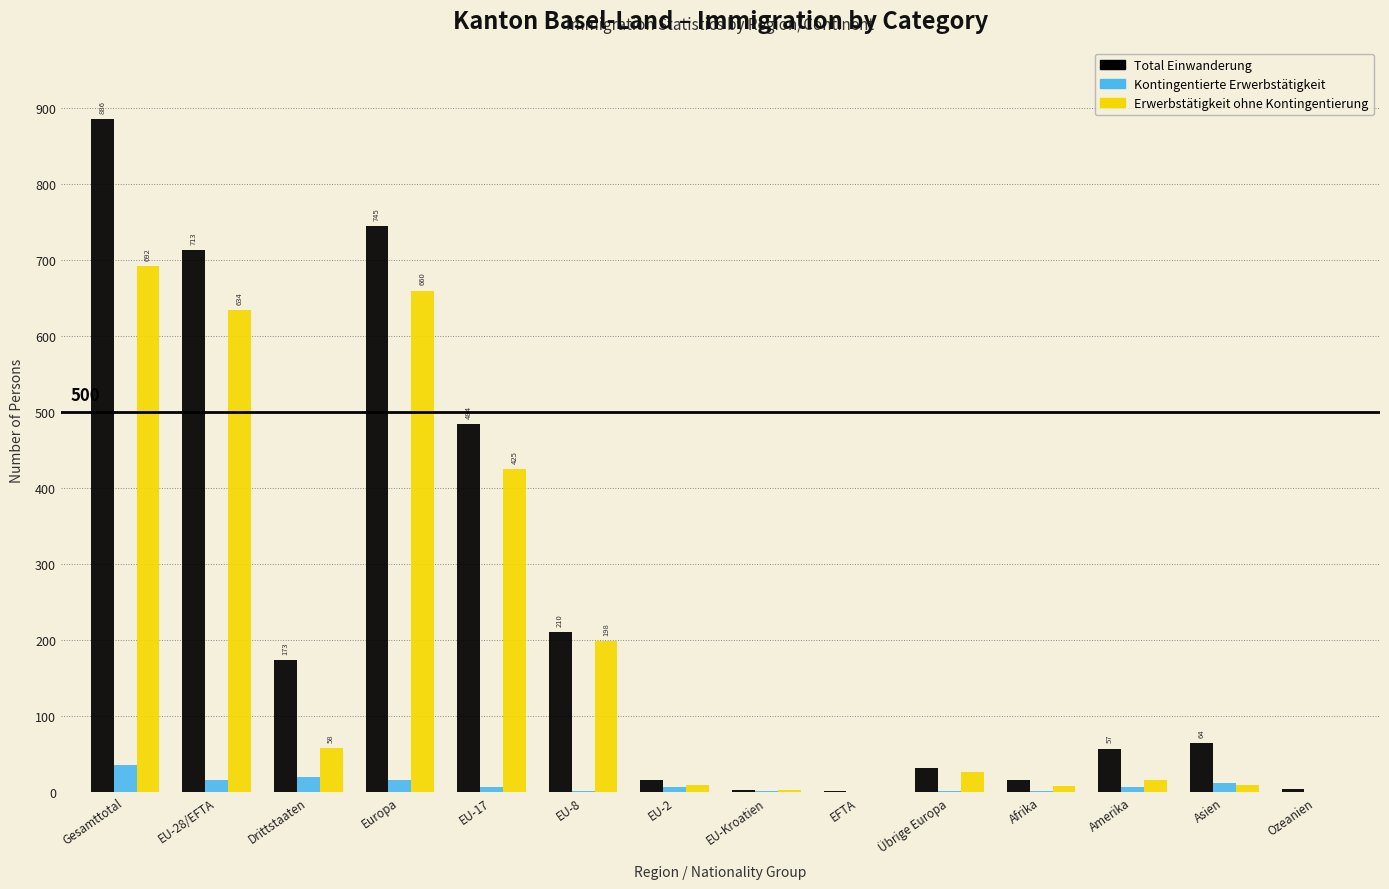

What is the sum of all Erwerbstätigkeit ohne Kontingentierung values?

2736